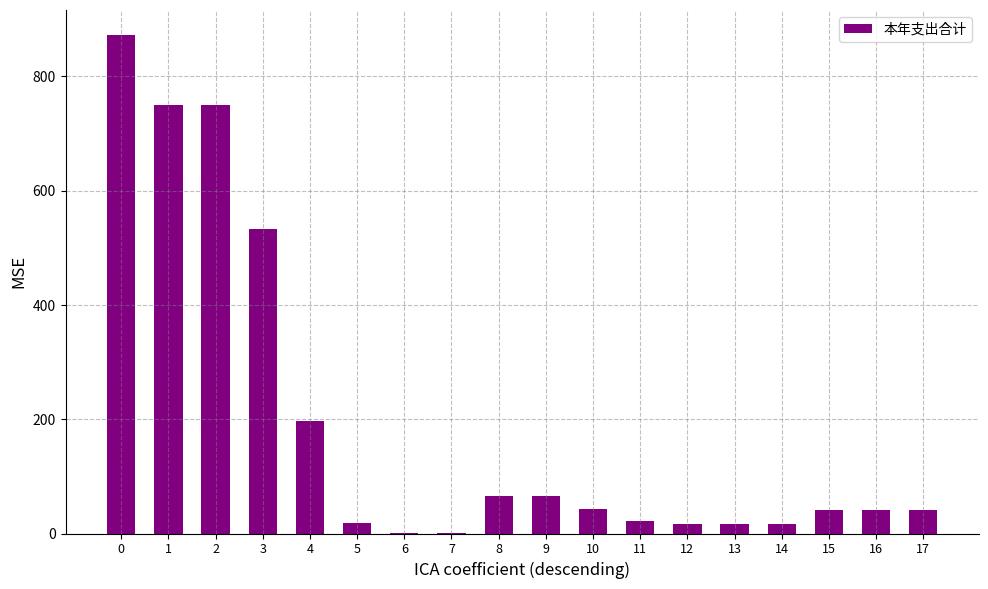

What is the difference between the values at 16 and 12?

25.5